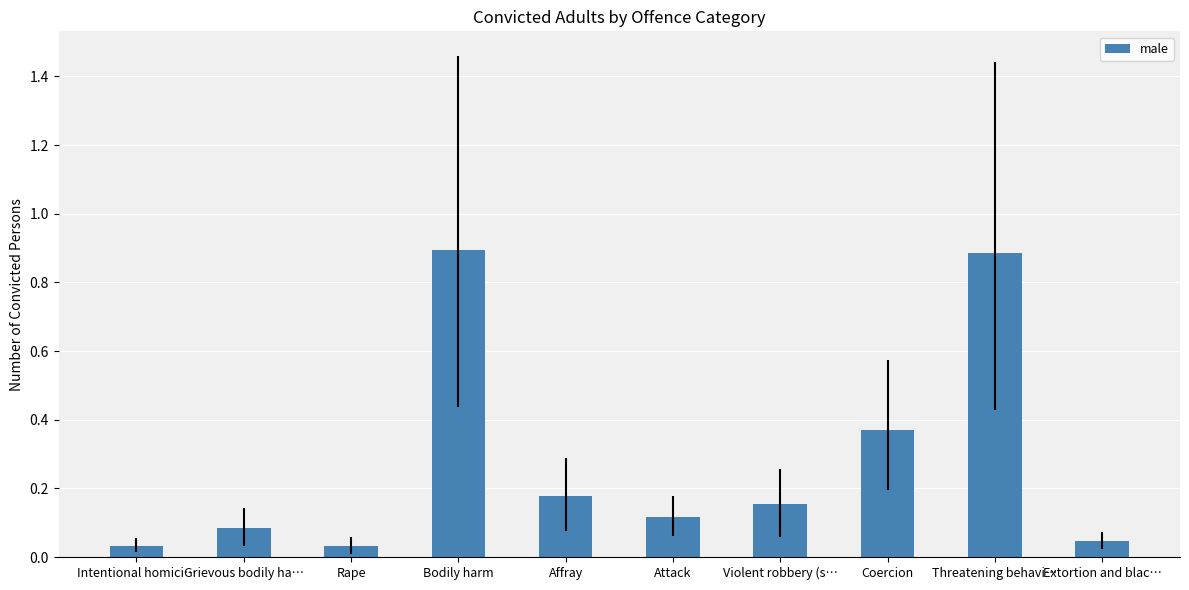

What is the label of the 3rd bar from the right?

Coercion